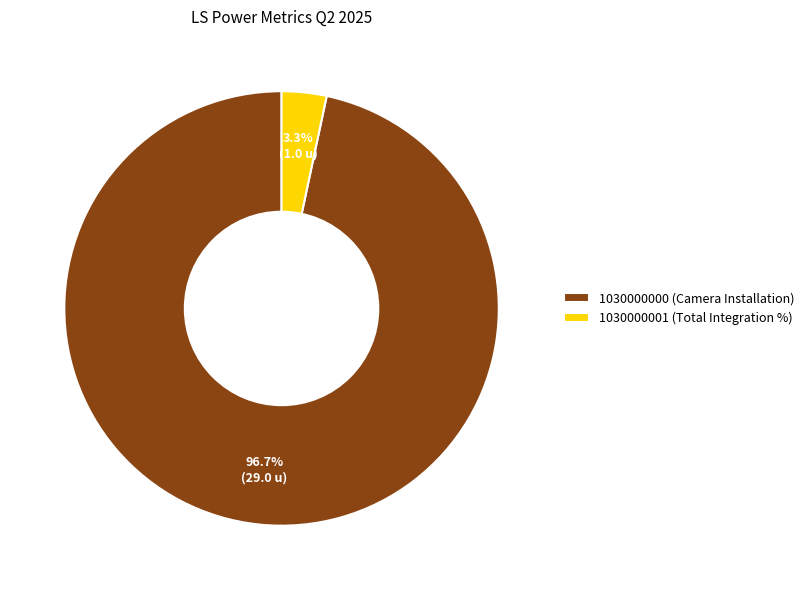

What is the majority slice?

1030000000